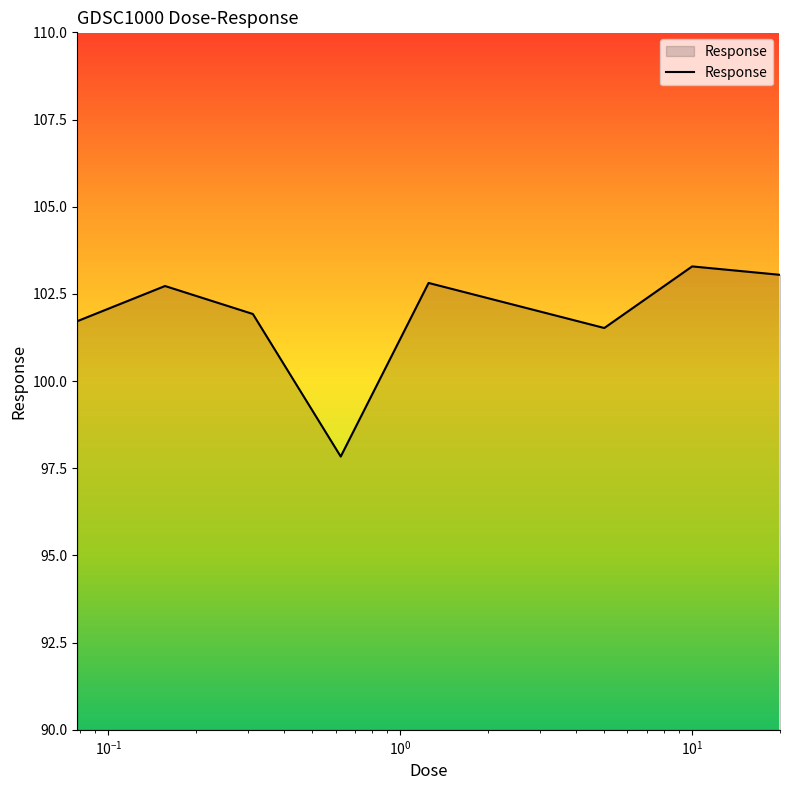

How many interior local peaks (higher than both neighbors) does the data have?

3